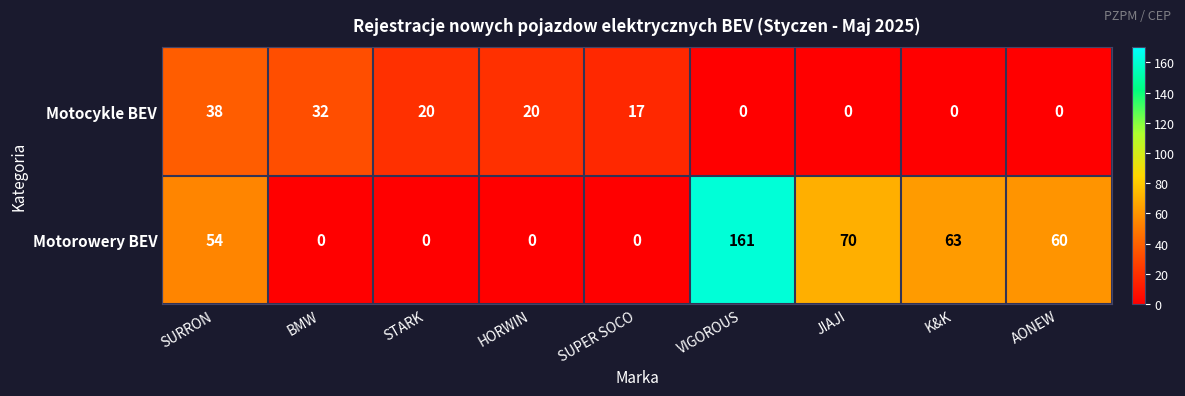

What is the difference between the highest and lowest values at SUPER SOCO?

17